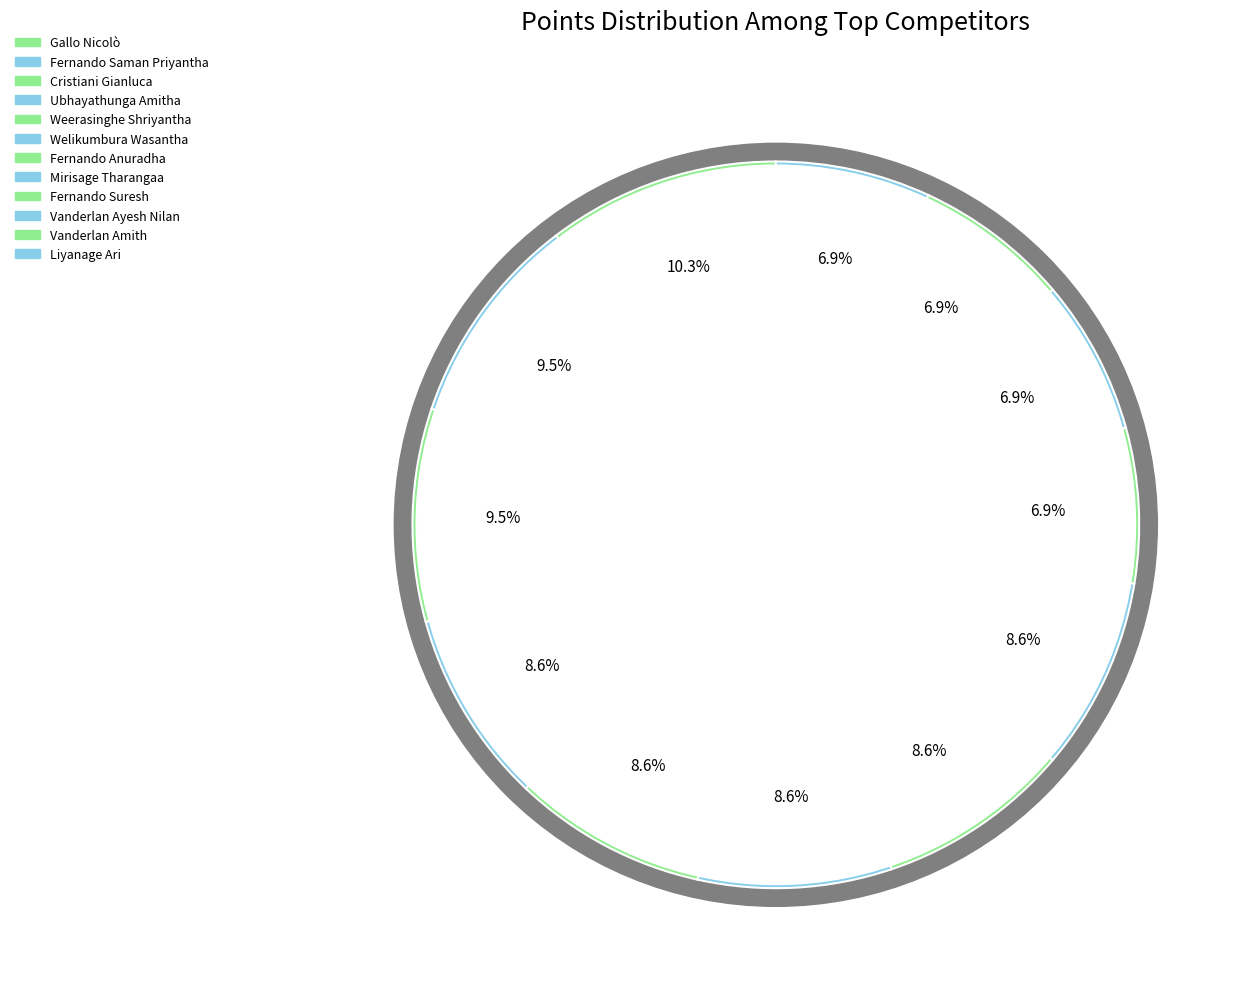

Which slice is the smallest?

Fernando Suresh